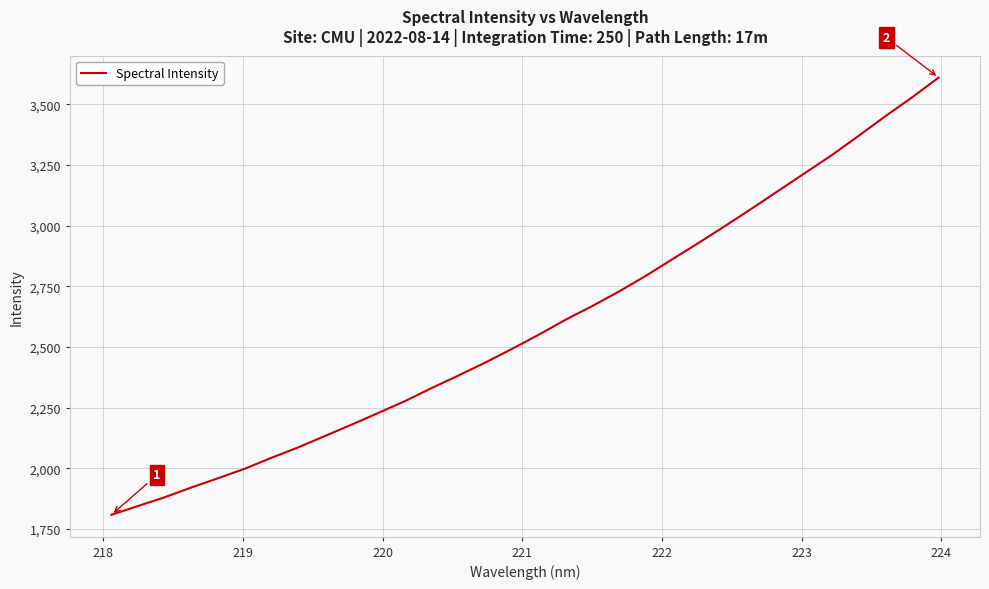

What is the maximum value shown in the chart?

3610.8